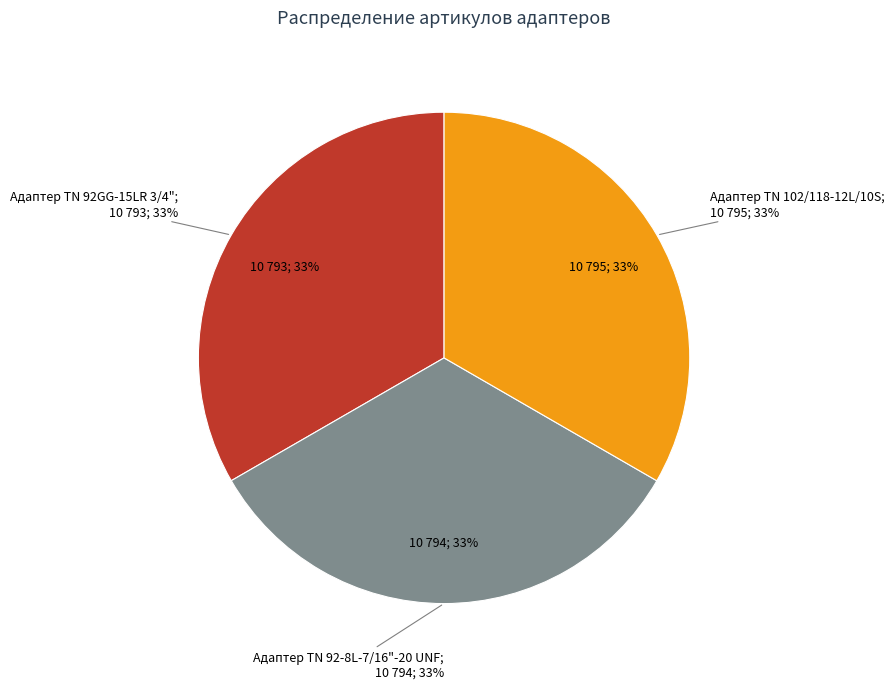

Is the sum of Адаптер TN 92GG-15LR 3/4" and Адаптер TN 92-8L-7/16"-20 UNF greater than half?

Yes